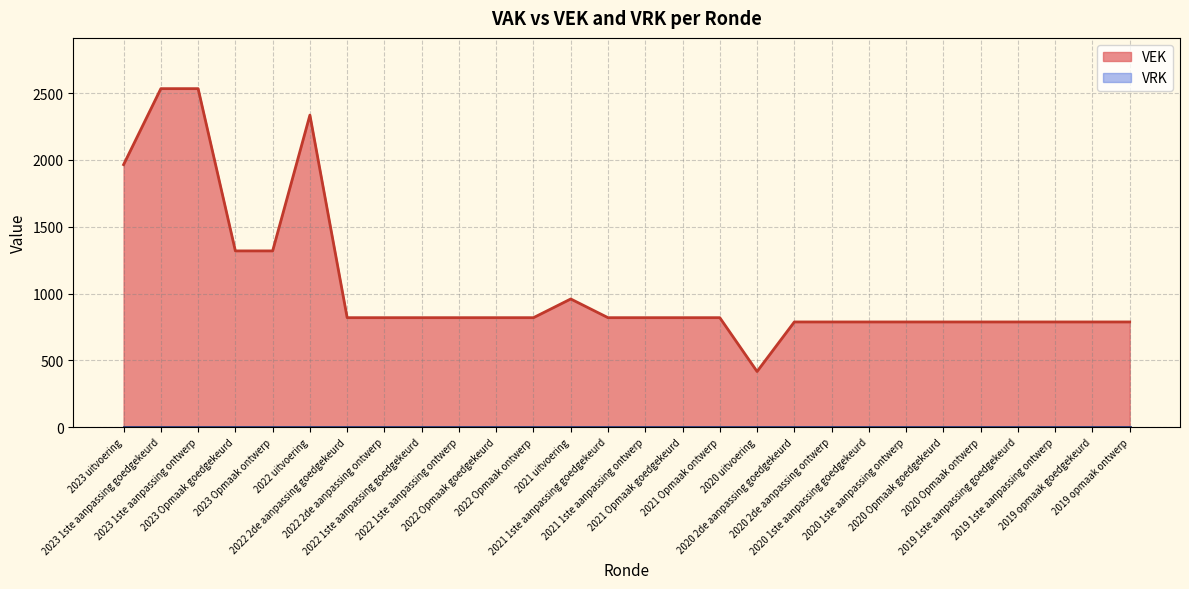

Which category has the highest value across all series?

2023 1ste aanpassing goedgekeurd